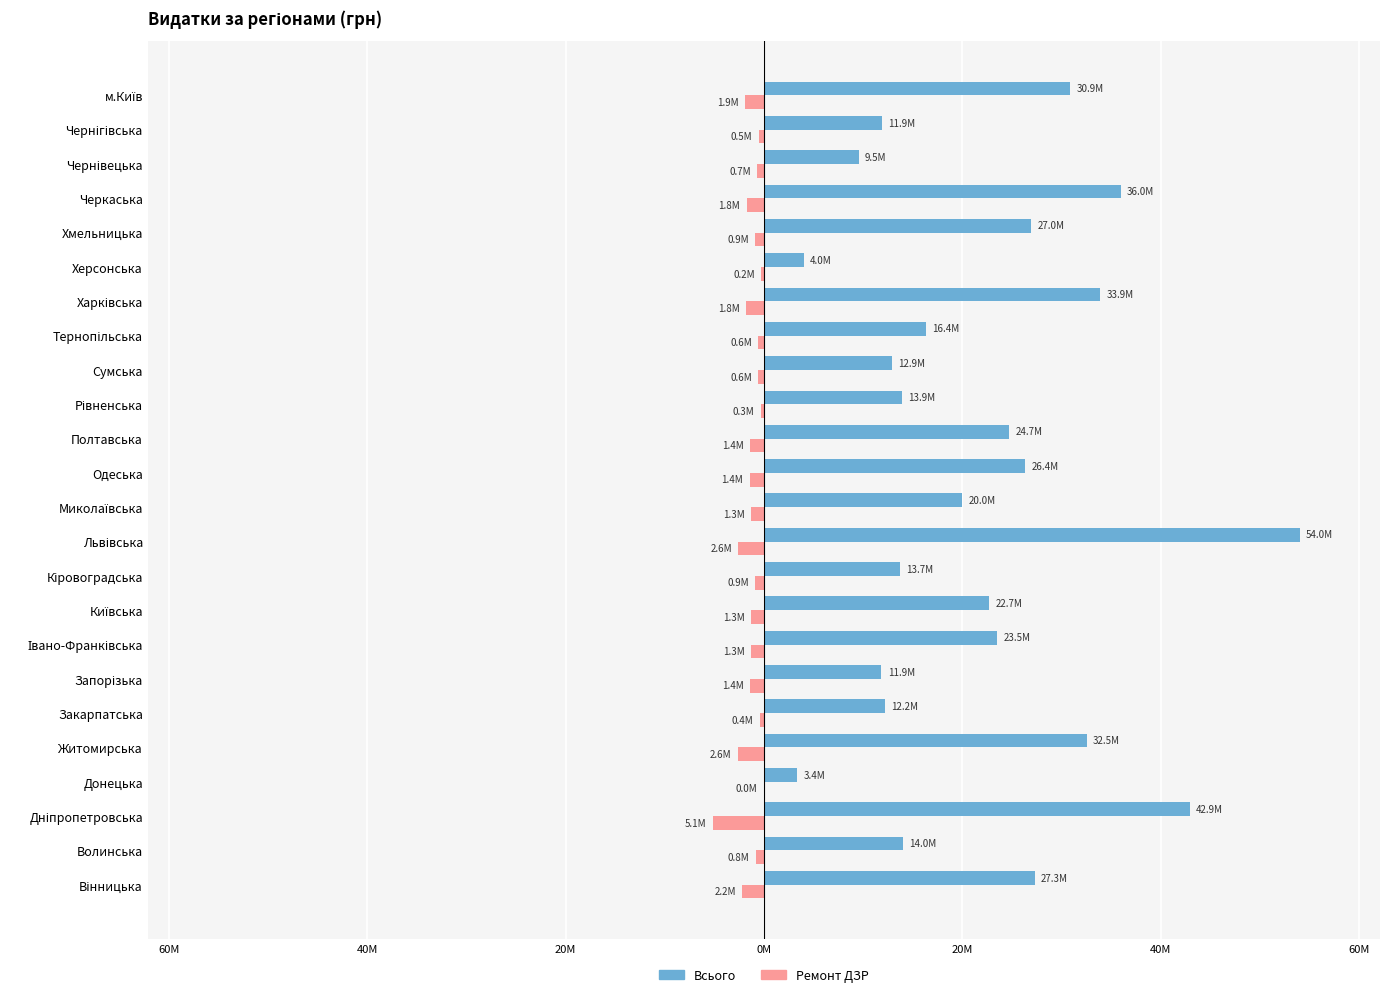

What is the value of the Всього bar at the 14th from the left?

24.7